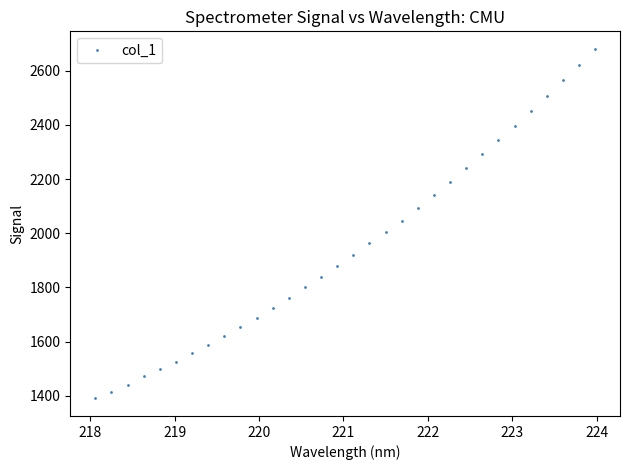

Reading right to left, extract all data points from this chart.

2681.3	2622.7	2565.0	2507.9	2450.9	2396.5	2346.1	2292.2	2240.2	2190.8	2141.7	2094.8	2046.4	2006.3	1964.9	1919.6	1878.9	1837.2	1800.1	1760.4	1722.7	1688.4	1652.8	1622.0	1587.8	1556.0	1524.9	1496.6	1471.2	1439.2	1414.7	1389.5